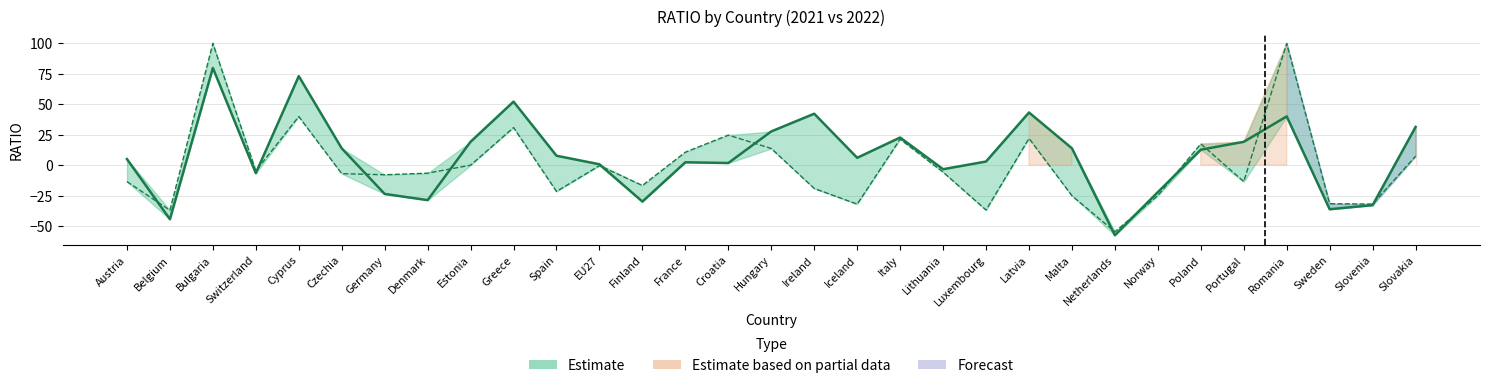

True or false: 2022 has a value of -21.6 at Spain.

True